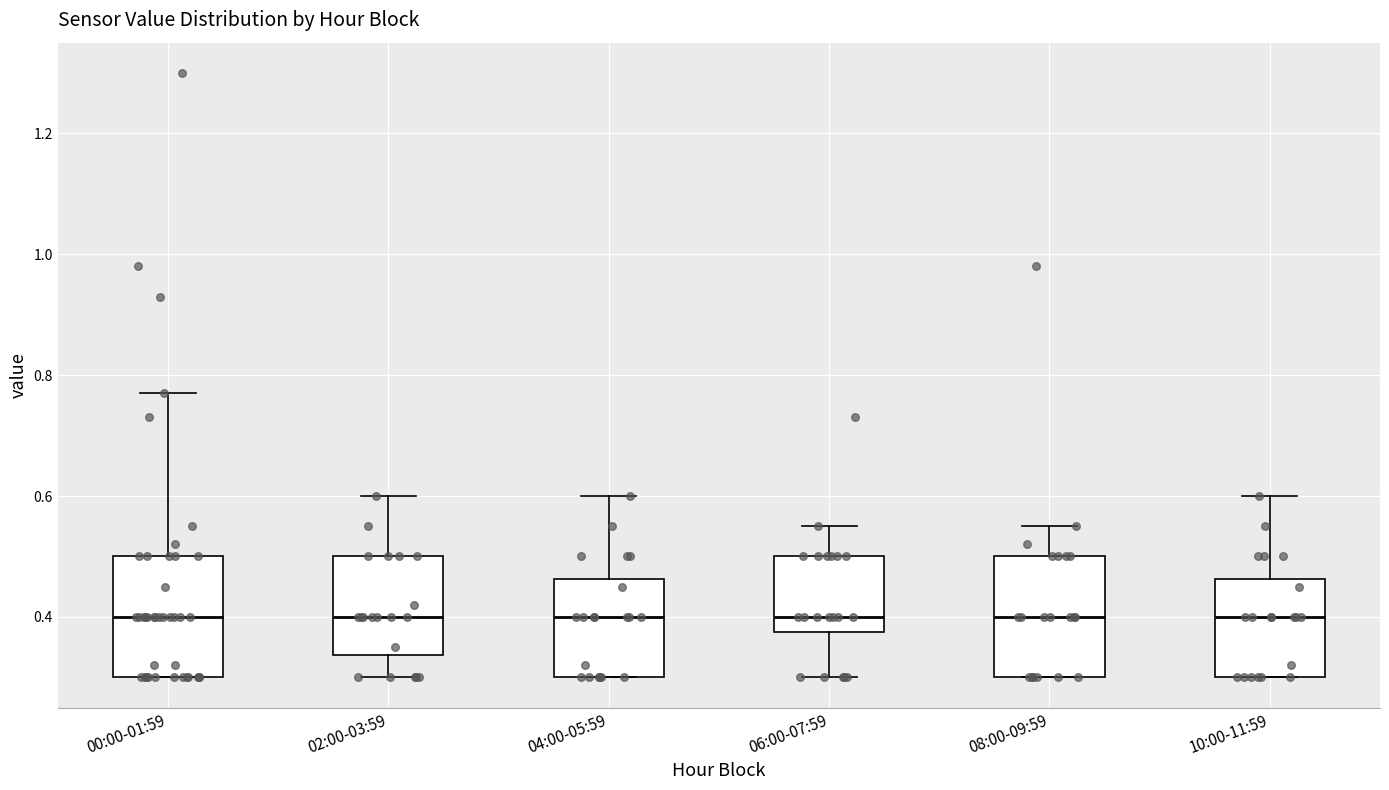

Reading left to right, read every box against the y-axis: the position of its median line, the range the box covers, and the ends of its whiskers. The values are not printed on the chart, so give them approximately, as read against the axis.

00:00-01:59: median 0.40, box 0.30 to 0.50, whiskers 0.30 to 0.78
02:00-03:59: median 0.40, box 0.34 to 0.50, whiskers 0.30 to 0.60
04:00-05:59: median 0.40, box 0.30 to 0.46, whiskers 0.30 to 0.60
06:00-07:59: median 0.40, box 0.38 to 0.50, whiskers 0.30 to 0.56
08:00-09:59: median 0.40, box 0.30 to 0.50, whiskers 0.30 to 0.56
10:00-11:59: median 0.40, box 0.30 to 0.46, whiskers 0.30 to 0.60